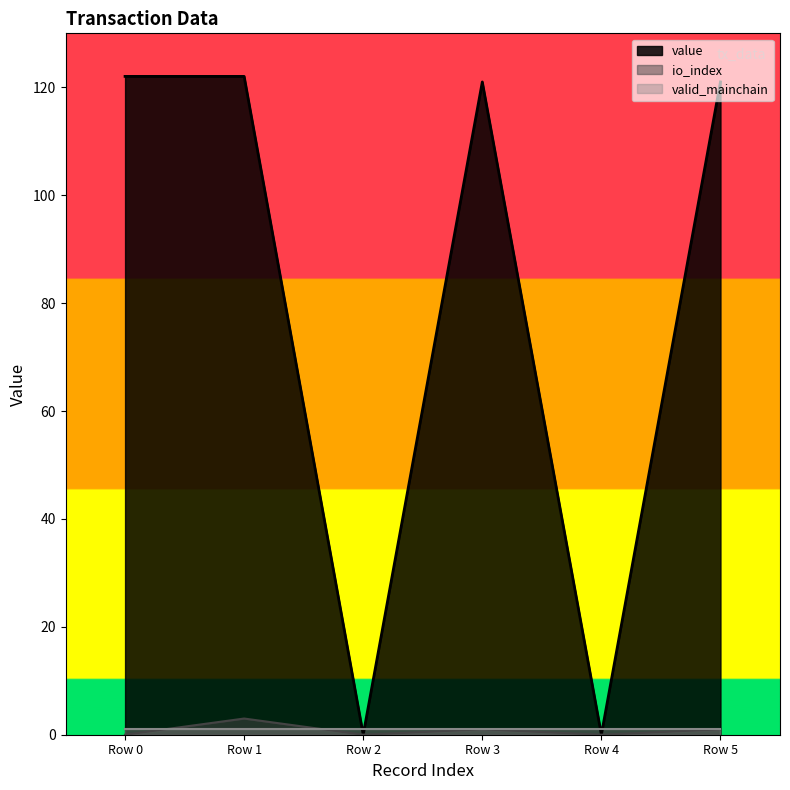

What is the difference between the maximum and minimum values in the value series?

122.0